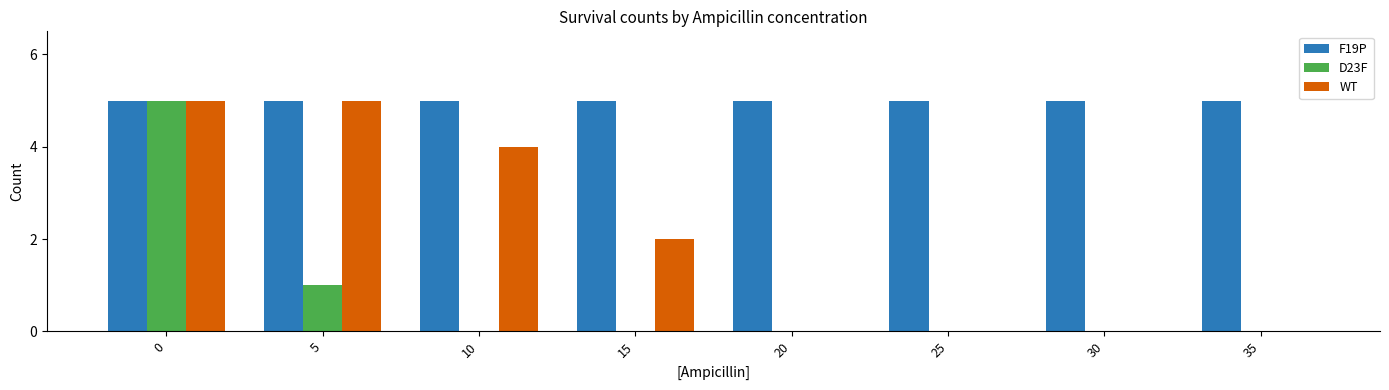

Which series has the largest total across all categories?

F19P